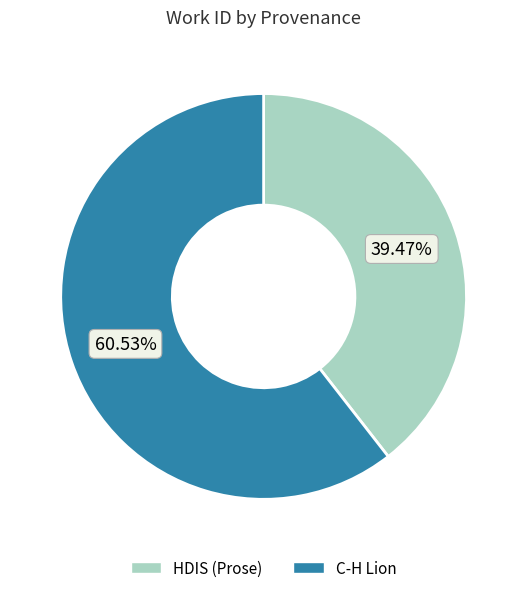

Combined, do HDIS (Prose) and C-H Lion account for over 50%?

Yes